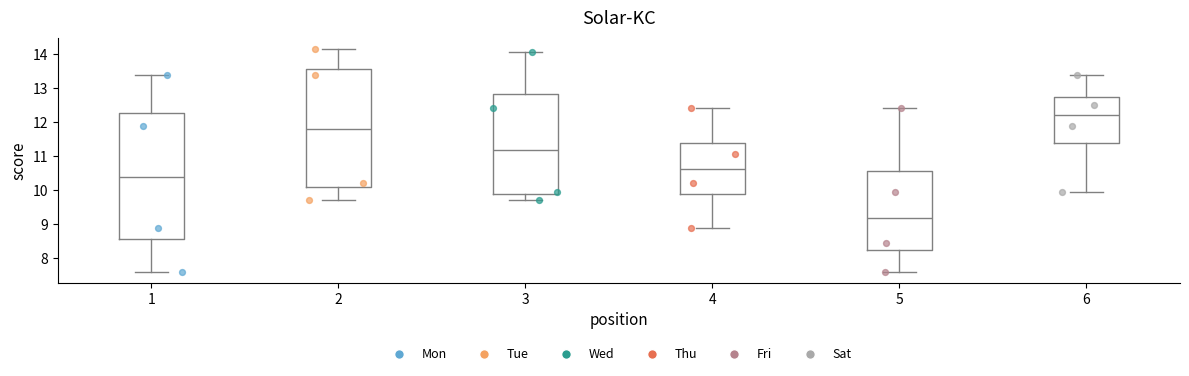

Where does the upper whisker of the box at x = 5 end on the y-axis? The values are not printed on the chart, so give them approximately, as read against the axis.

12.4